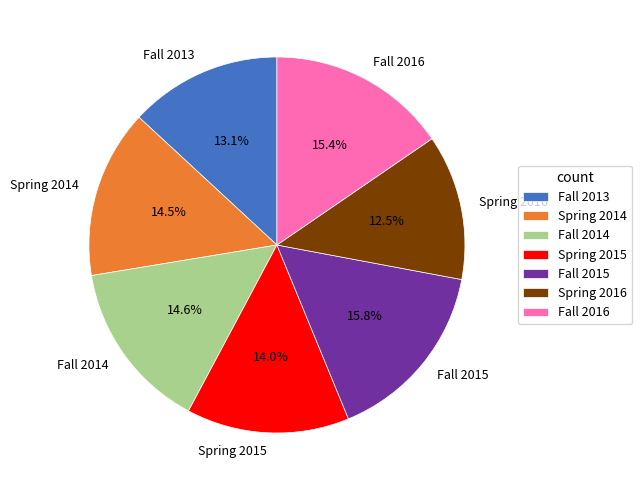

What is the ratio of the value at Spring 2014 to the value at Fall 2014?

1.0